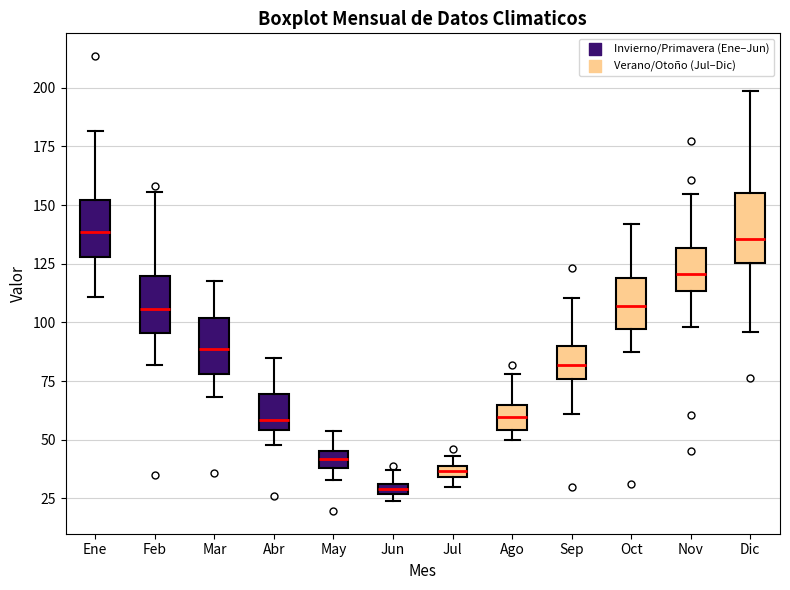

Comparing the boxes themselves (not the whiskers), which one is the tallest?

Dic